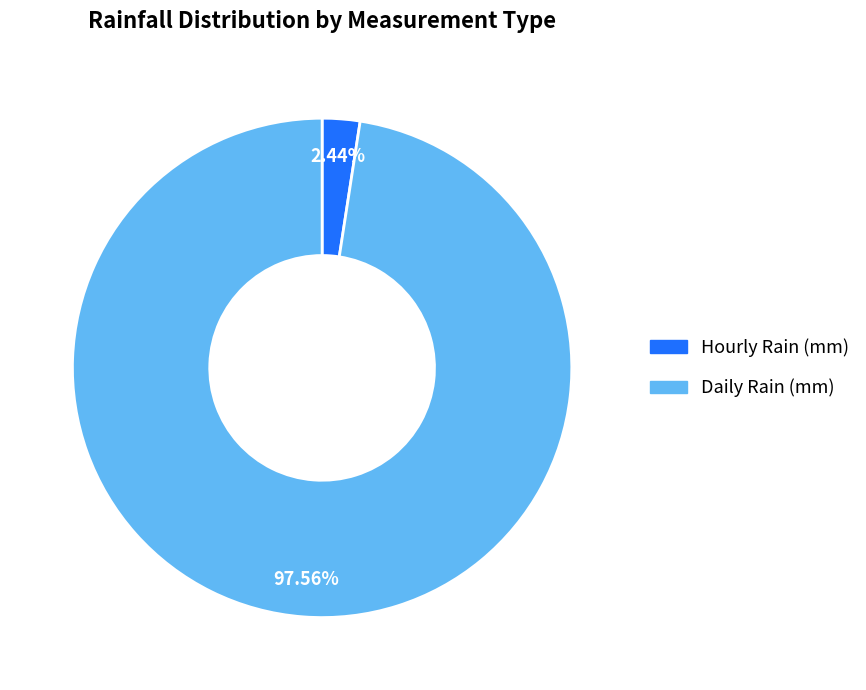

Does any single category account for the majority?

Yes